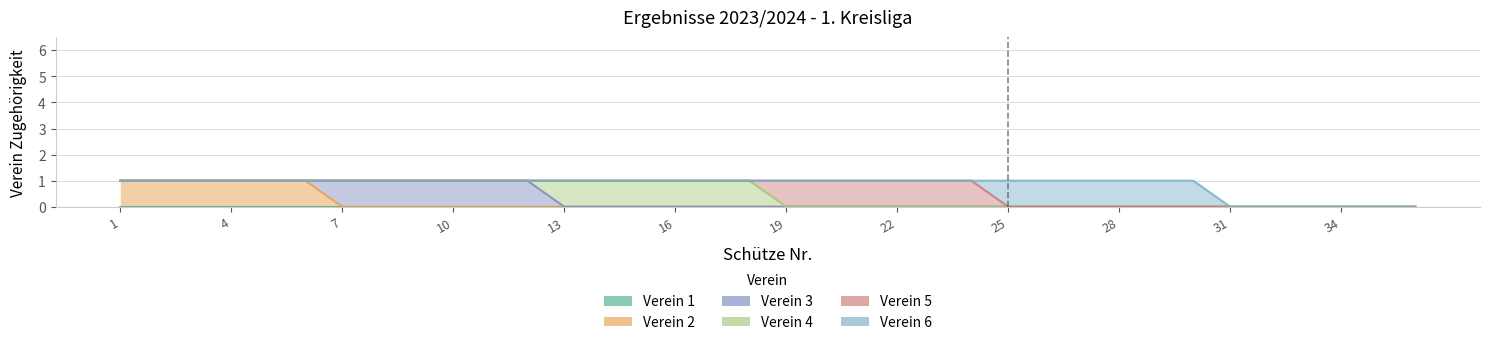

What is the value of the Verein 4 point at the 18th from the left?

1